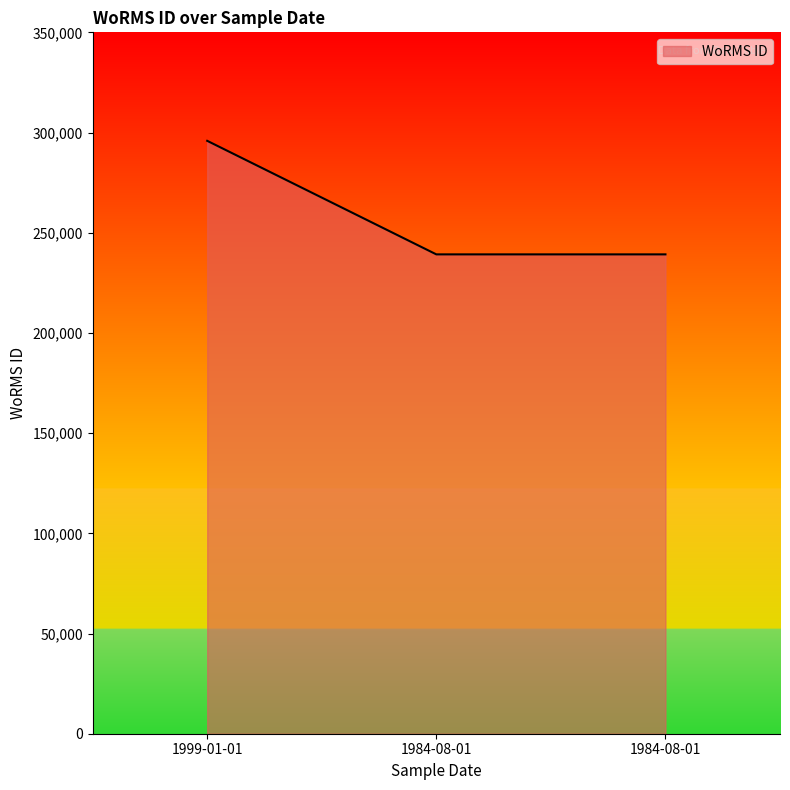

The value at 1984-08-01 is 73793. True or false?

False